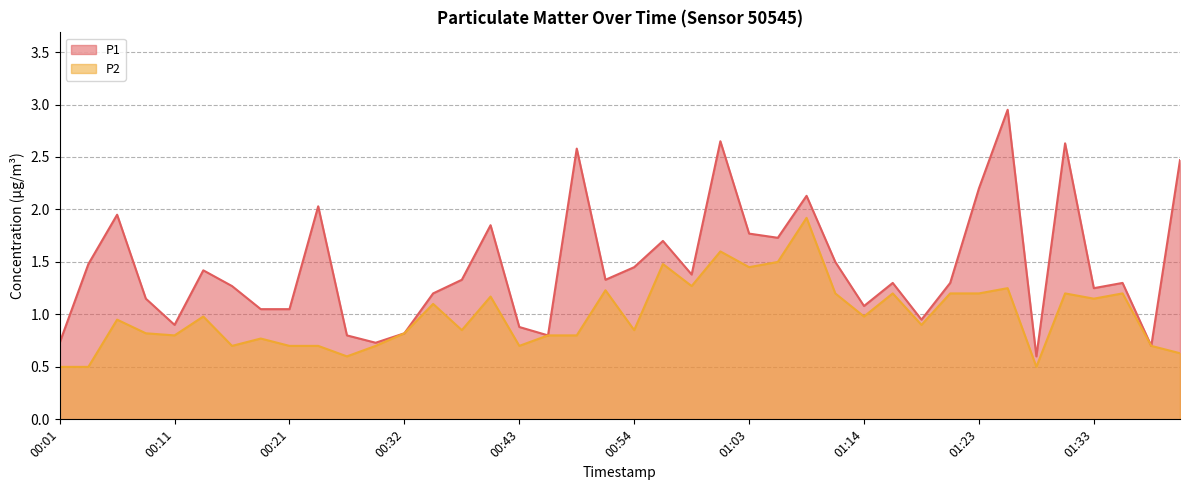

Which label corresponds to the smallest value in the chart?

00:01